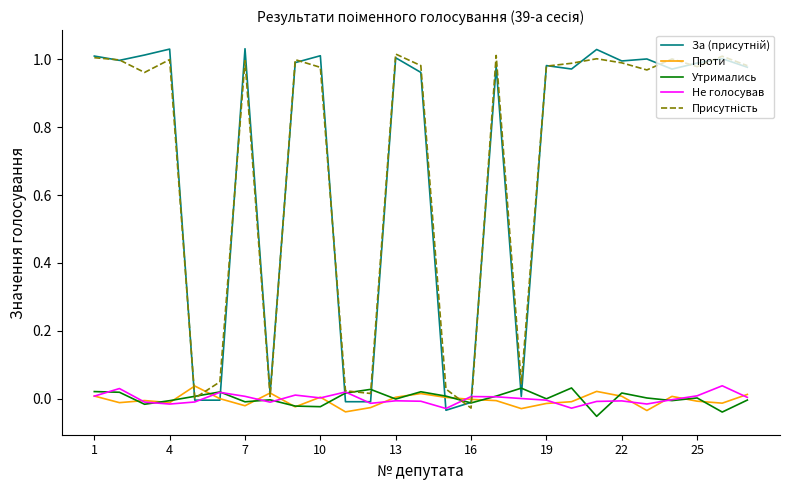

How many lines are shown in the chart?

5